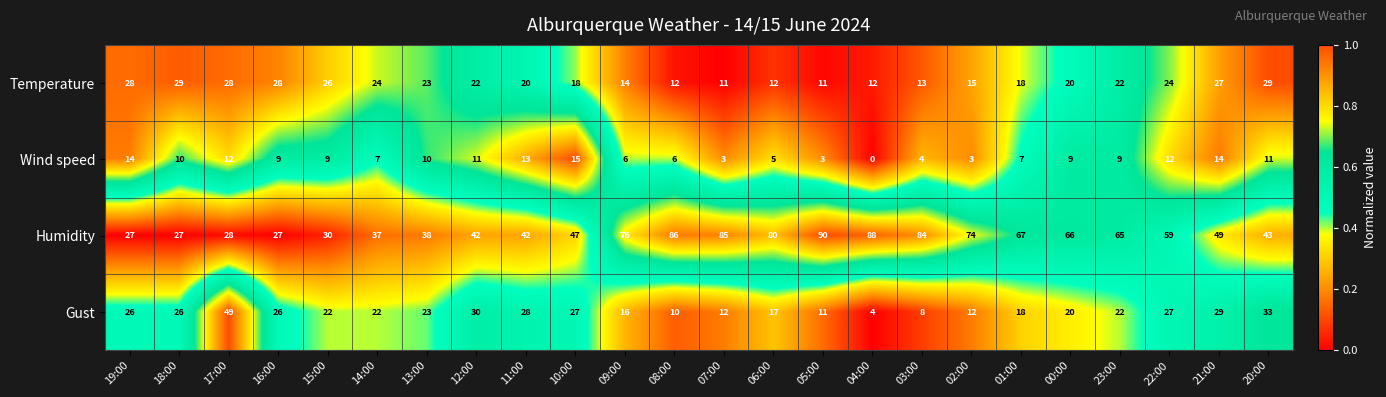

List the series in order of their peak value, lowest first.

Wind speed, Temperature, Gust, Humidity